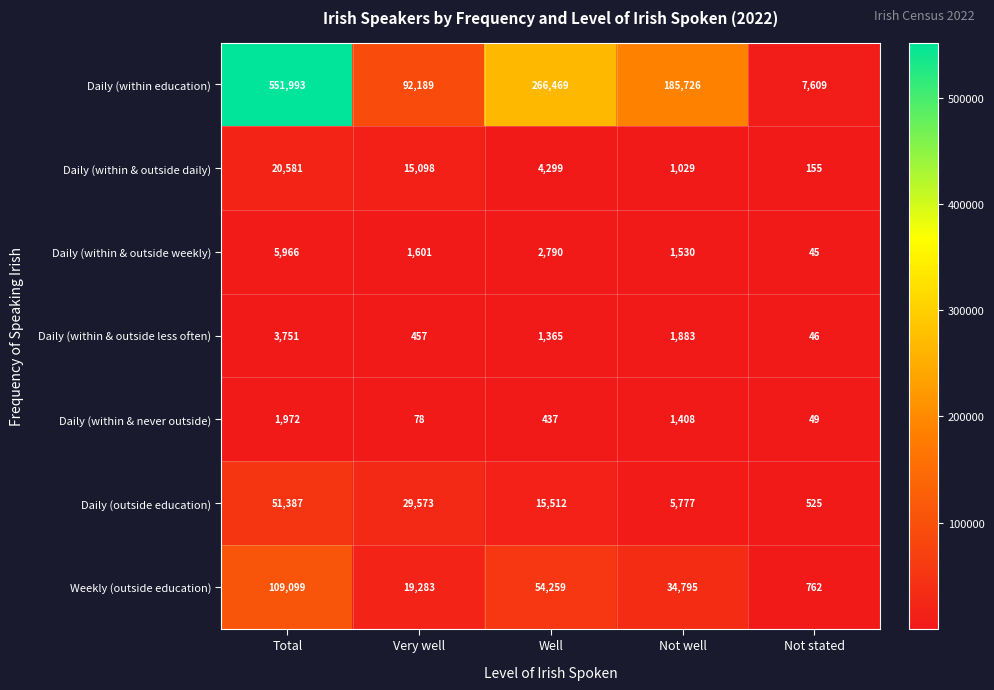

Which series has the widest spread of values?

Daily (within education)